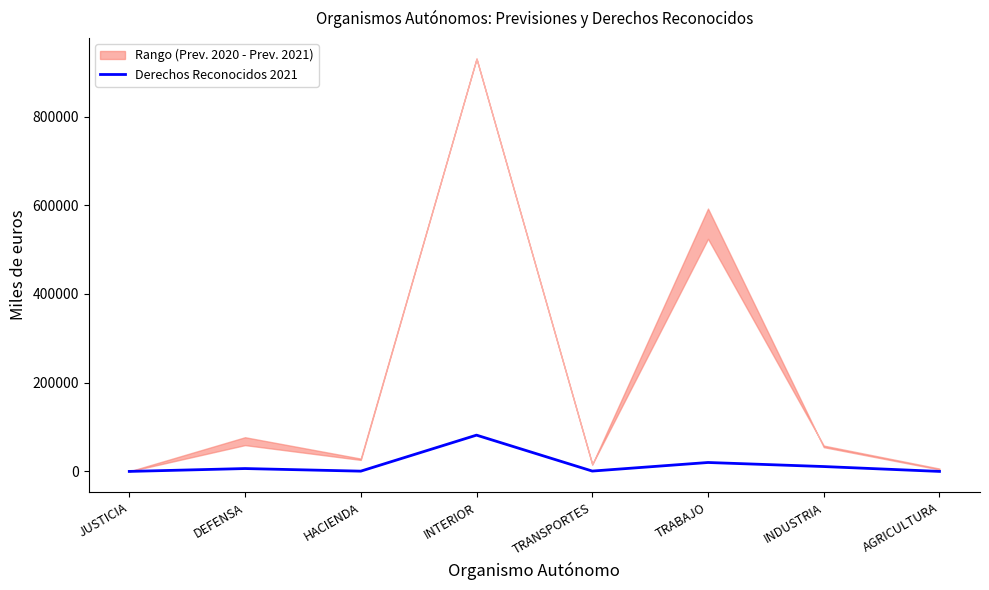

How many lines are shown in the chart?

1